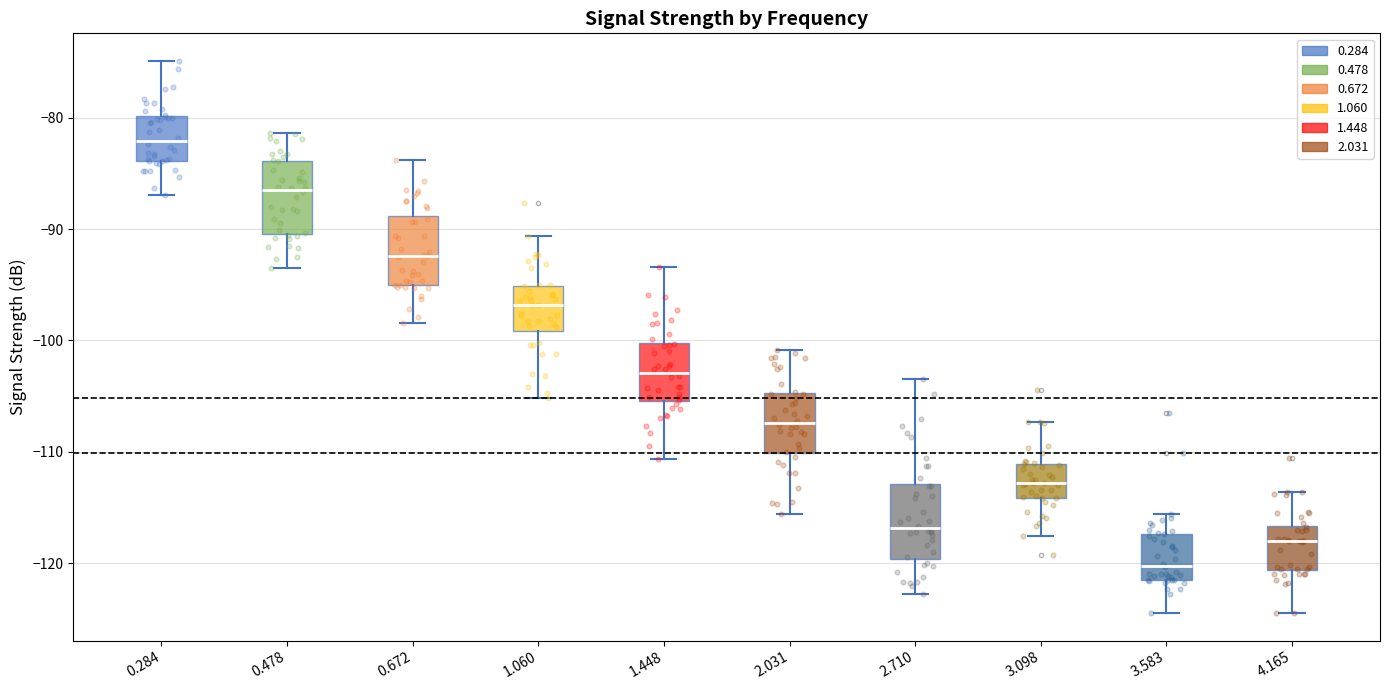

Where does the upper whisker of the box at x = 0.478 end on the y-axis? The values are not printed on the chart, so give them approximately, as read against the axis.

-81